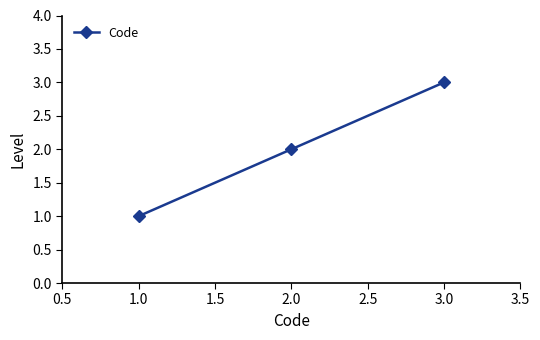

What is the label of the 3rd point from the left?

3.0